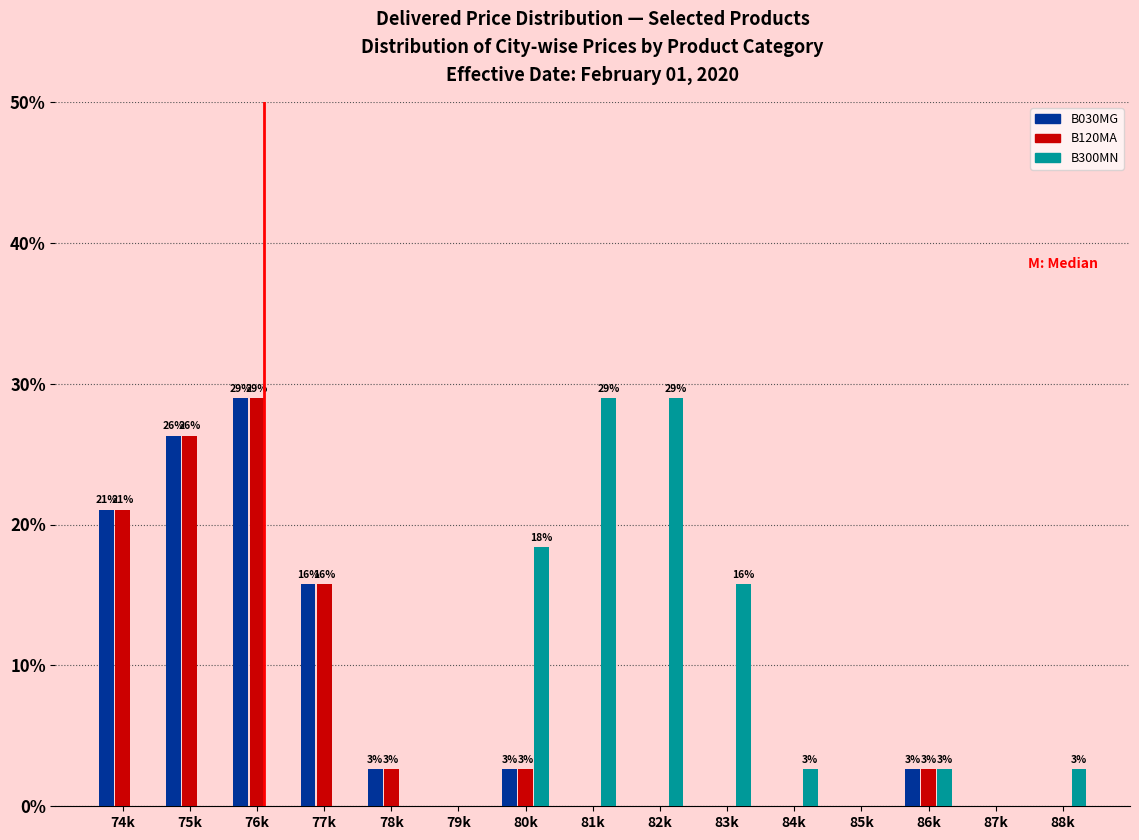

Which series changed the most between 79k and 80k?

B300MN